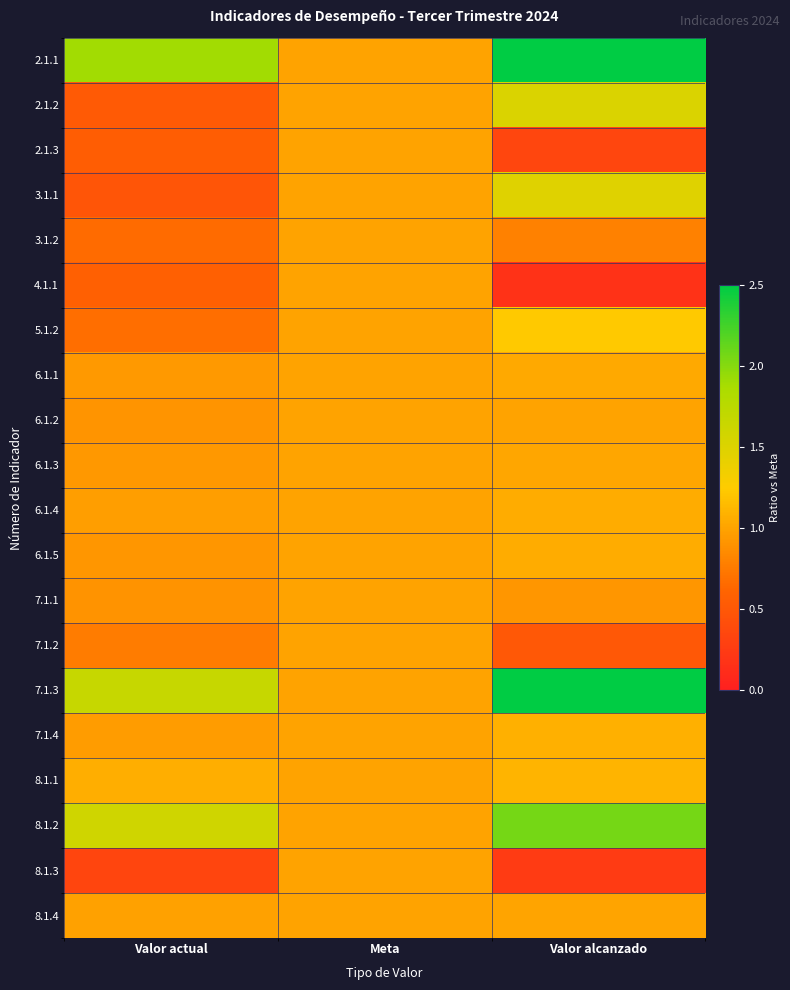

Which has a higher value, Valor actual or Valor alcanzado?

Valor alcanzado